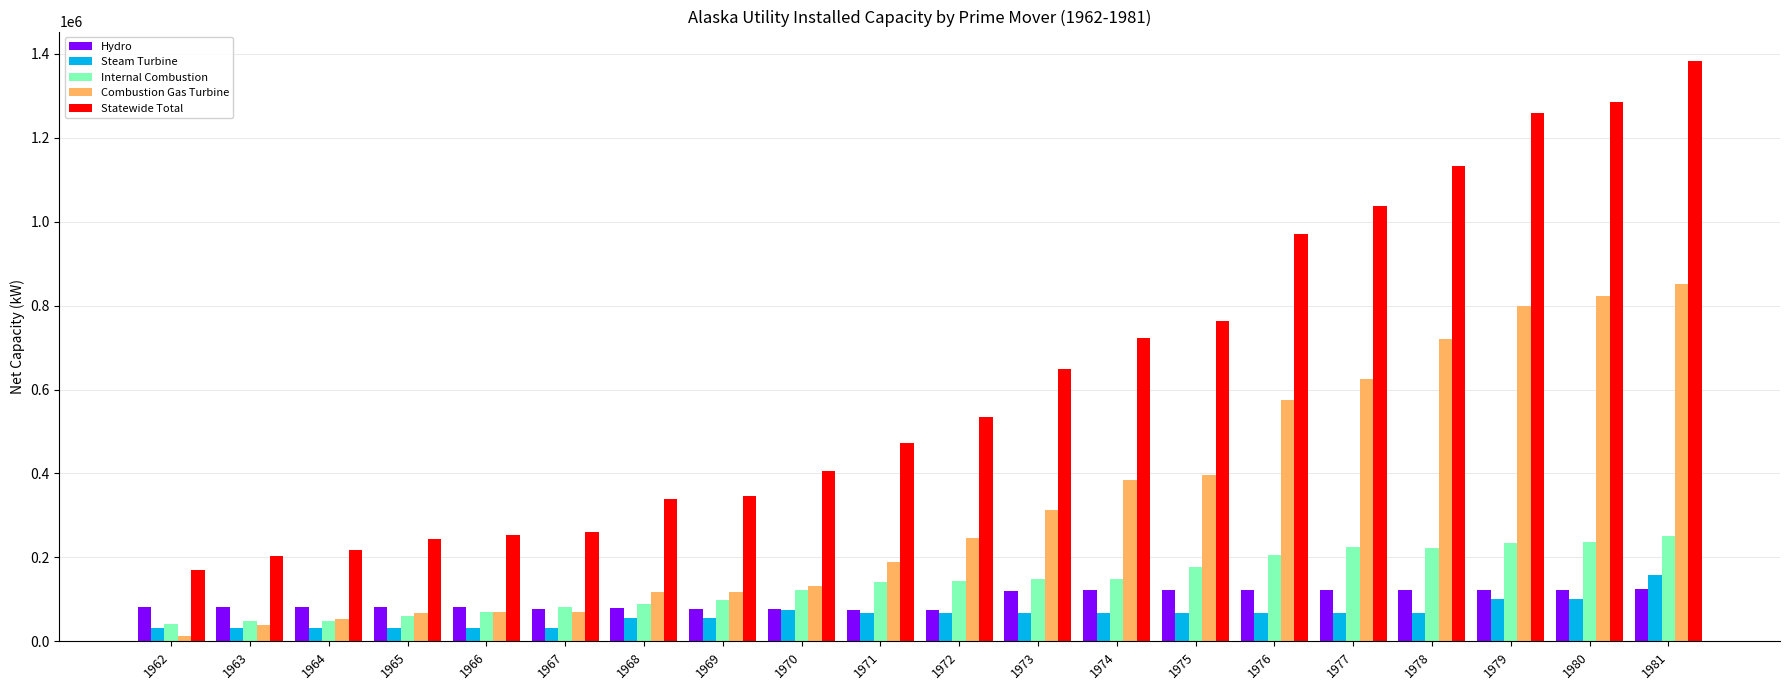

What is the smallest value displayed?

12800